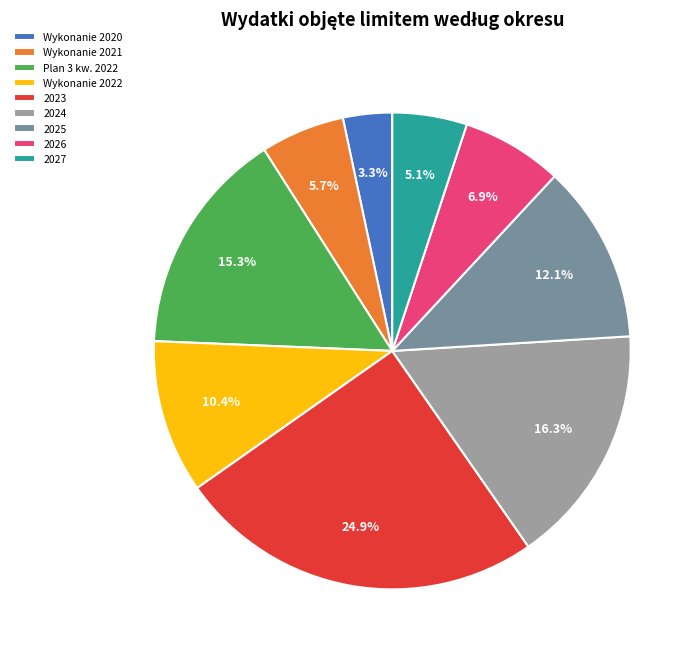

Is there a majority slice in this chart?

No